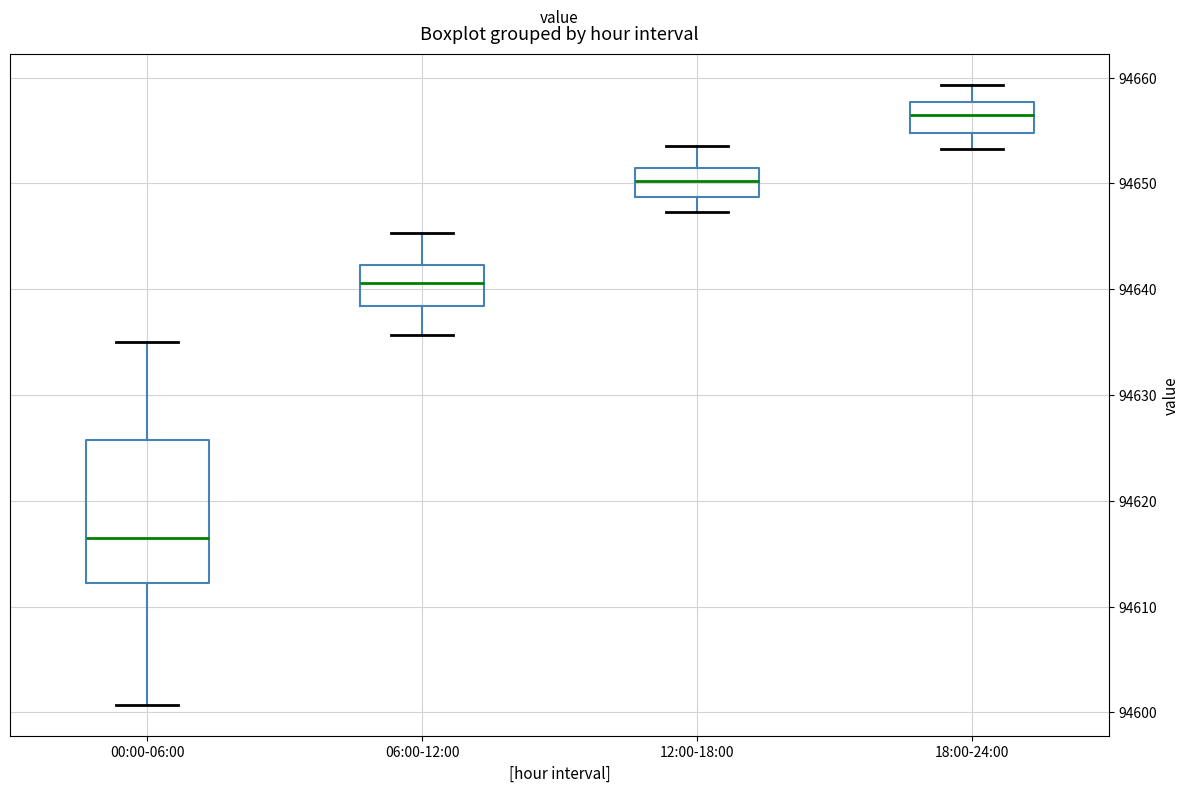

Where is the lower edge of the box for 12:00-18:00 on the y-axis? The values are not printed on the chart, so give them approximately, as read against the axis.

94649